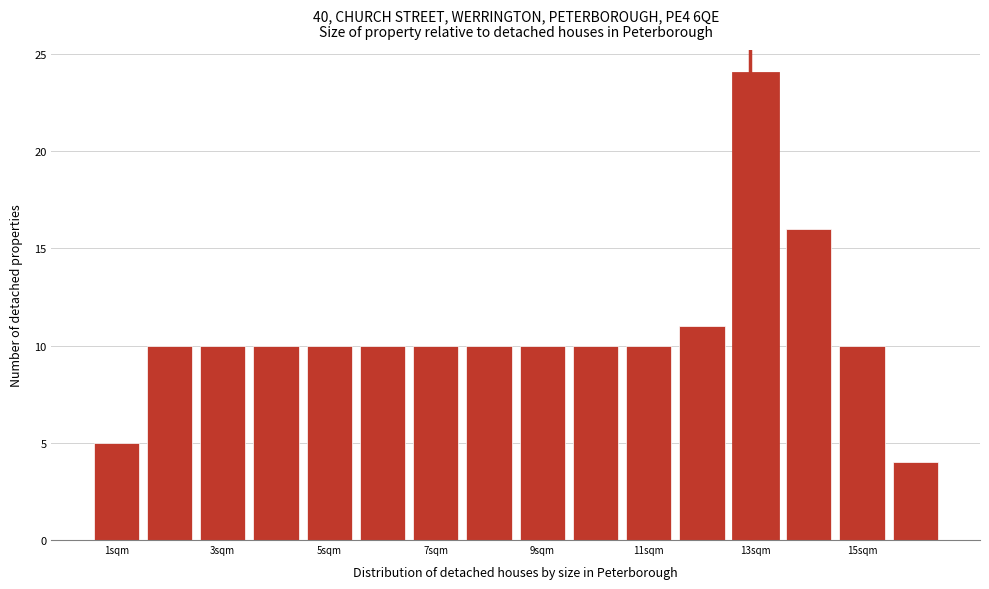

Reading left to right, list every bar in this chart as the range it spans on the x-axis followed by its height. The values are not printed on the chart, so give them approximately, as read against the axis.

0.6 to 1.6: 5
1.6 to 2.6: 10
2.6 to 3.6: 10
3.6 to 4.6: 10
4.6 to 5.6: 10
5.6 to 6.6: 10
6.6 to 7.6: 10
7.6 to 8.6: 10
8.6 to 9.6: 10
9.6 to 10.6: 10
10.6 to 11.6: 10
11.6 to 12.6: 11
12.6 to 13.6: 24
13.6 to 14.6: 16
14.6 to 15.6: 10
15.6 to 16.6: 4